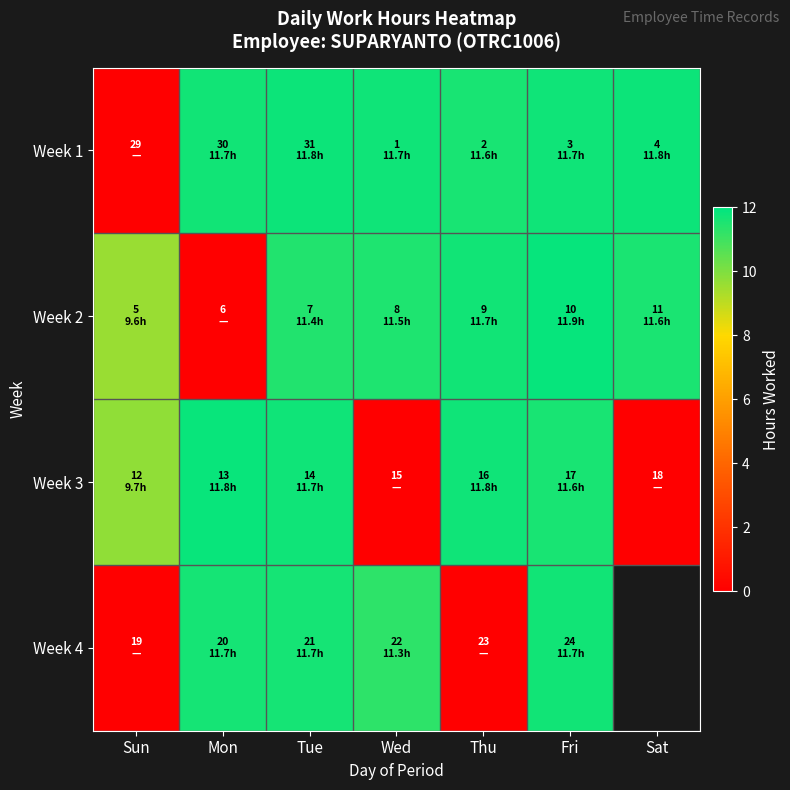

At which category does the chart reach its minimum across all series?

Sun